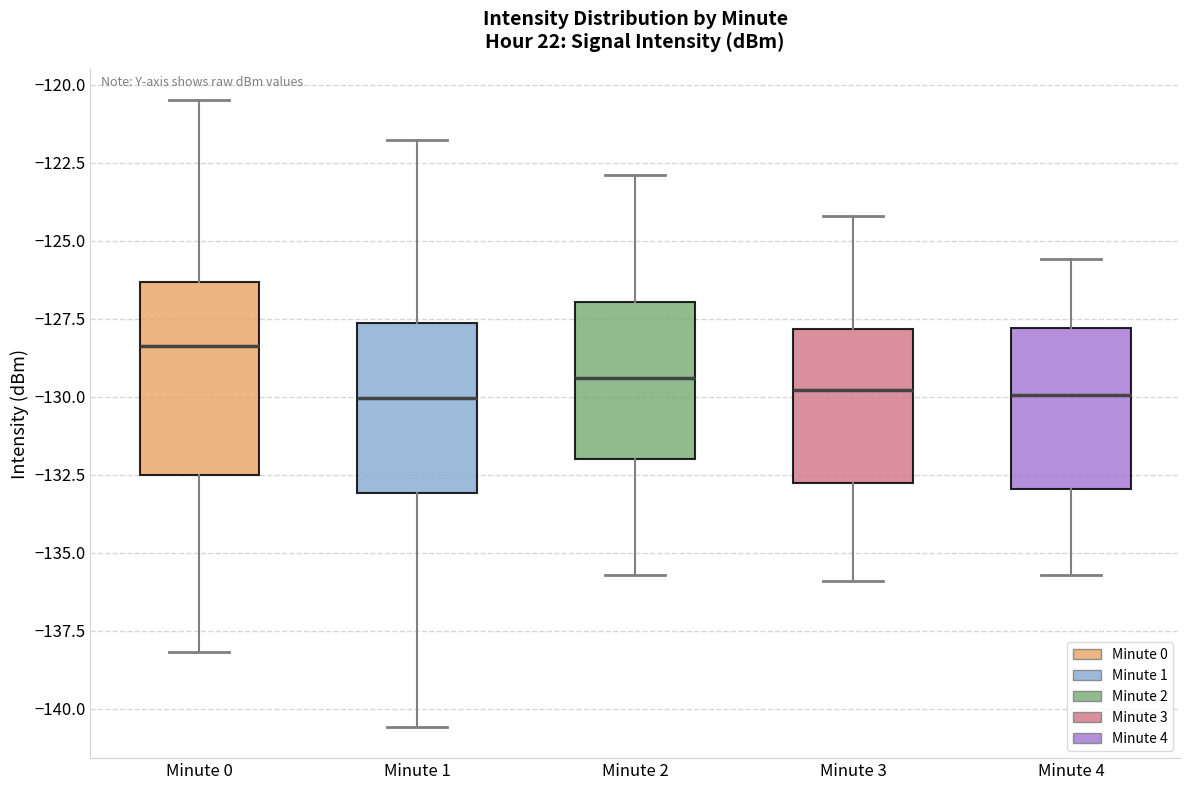

Reading left to right, read every box against the y-axis: the position of its median line, the range the box covers, and the ends of its whiskers. The values are not printed on the chart, so give them approximately, as read against the axis.

Minute 0: median -128.5, box -132.5 to -126.5, whiskers -138.0 to -120.5
Minute 1: median -130.0, box -133.0 to -127.5, whiskers -140.5 to -122.0
Minute 2: median -129.5, box -132.0 to -127.0, whiskers -135.5 to -123.0
Minute 3: median -130.0, box -133.0 to -128.0, whiskers -136.0 to -124.0
Minute 4: median -130.0, box -133.0 to -128.0, whiskers -135.5 to -125.5